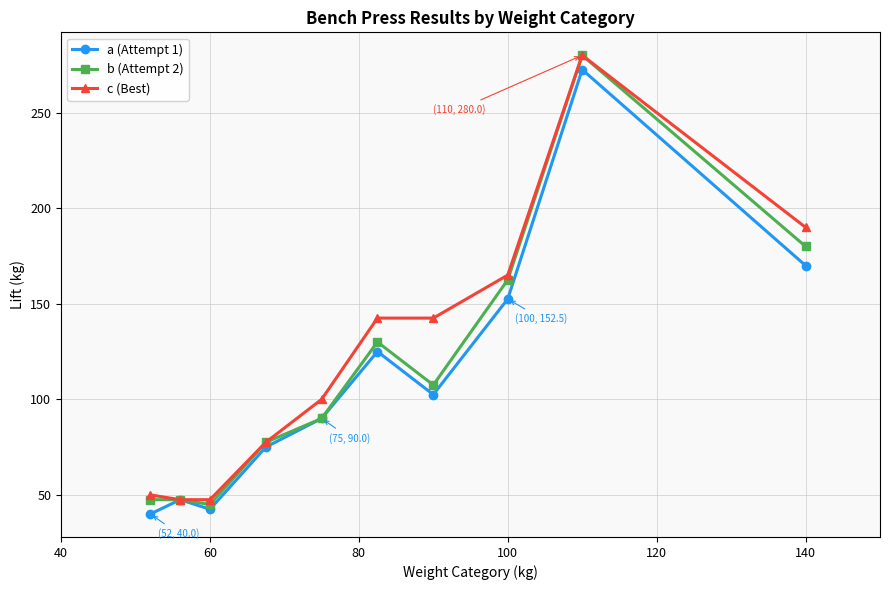

What is the smallest value displayed?

40.0